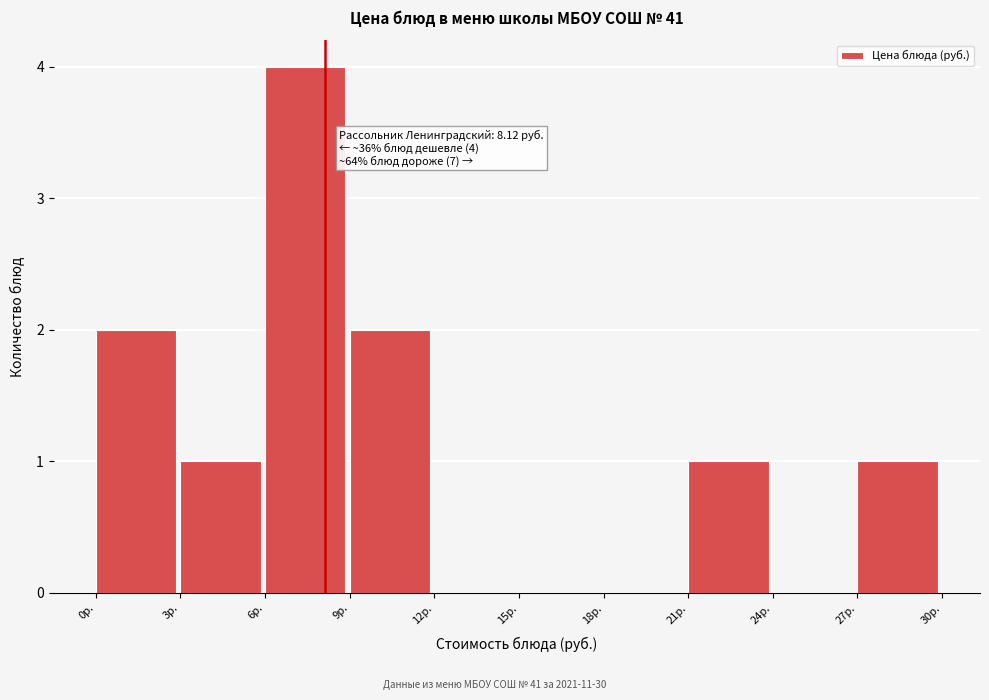

Over which range of the x-axis is the bar tallest?

6 to 9